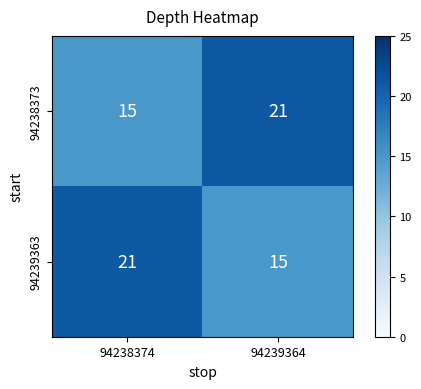

How many distinct data groups are displayed?

2